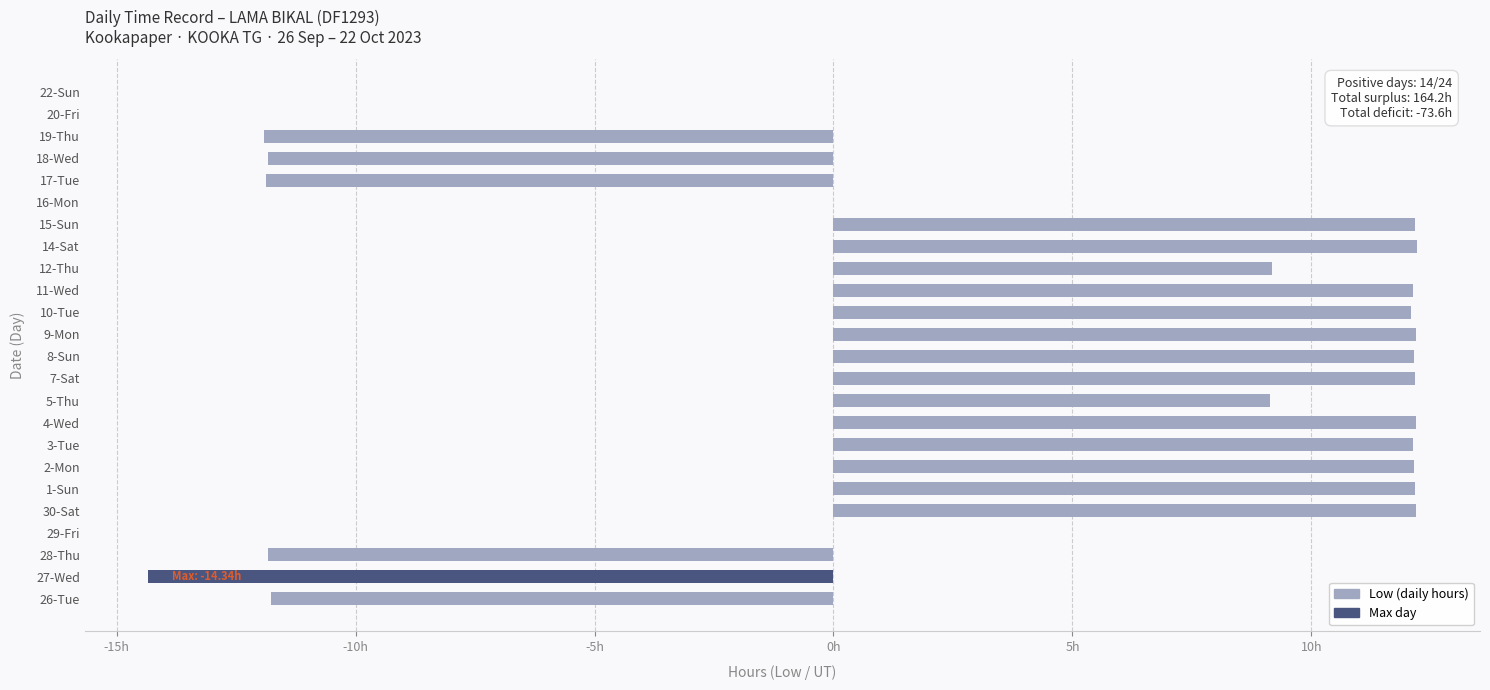

Are the bars horizontal?

Yes